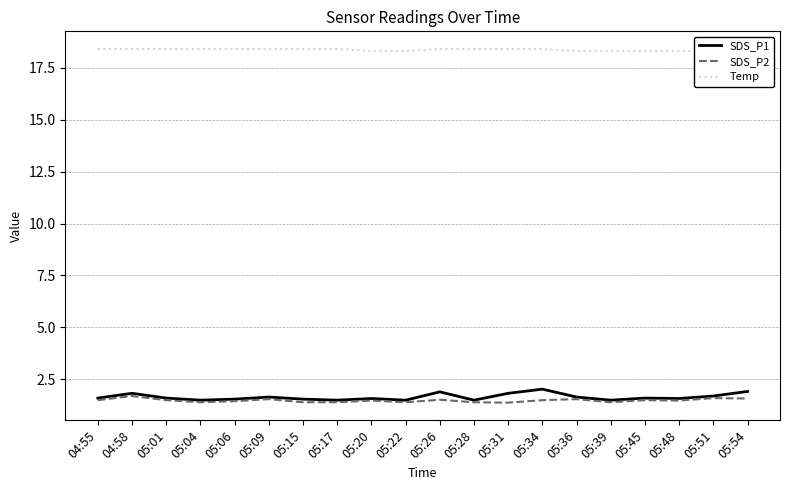

True or false: SDS_P1 has more than 1 interior local peaks.

True